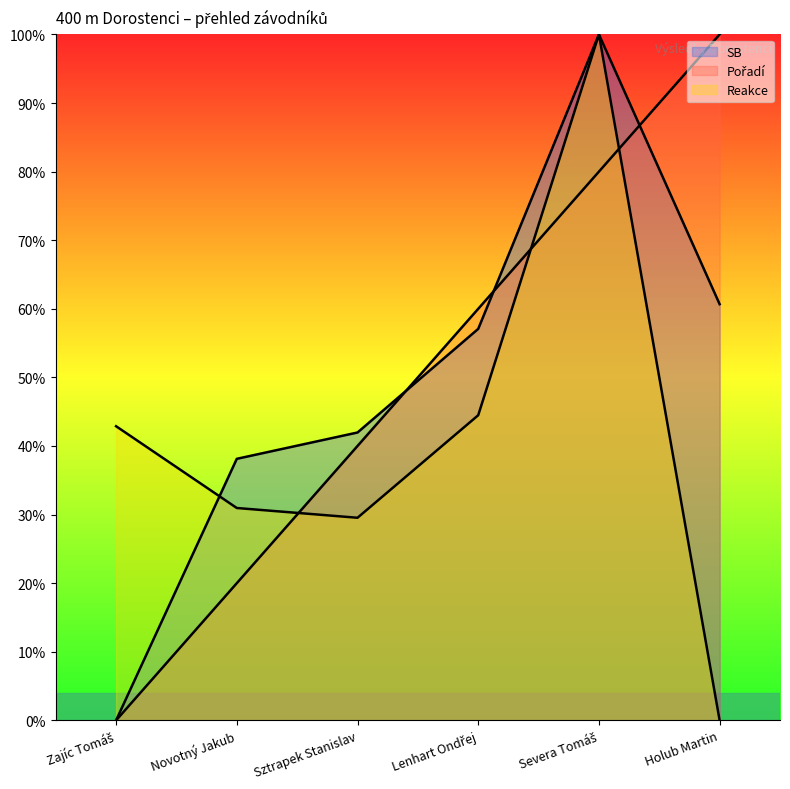

What is the difference between the maximum and minimum values in the SB series?

1.0